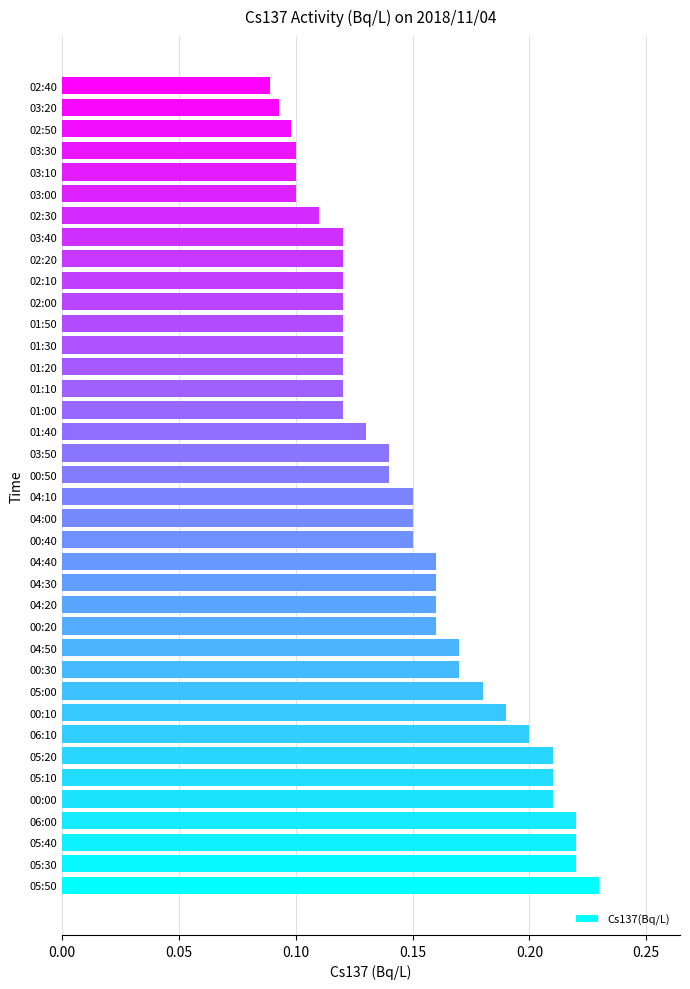

How many bars are there in total?

38